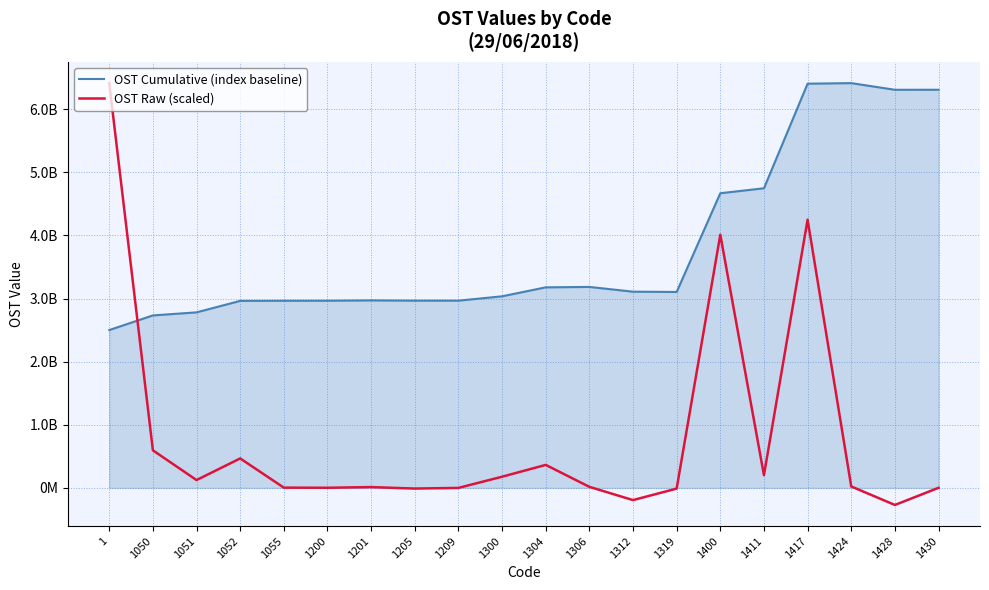

Which category has the highest value across all series?

1424